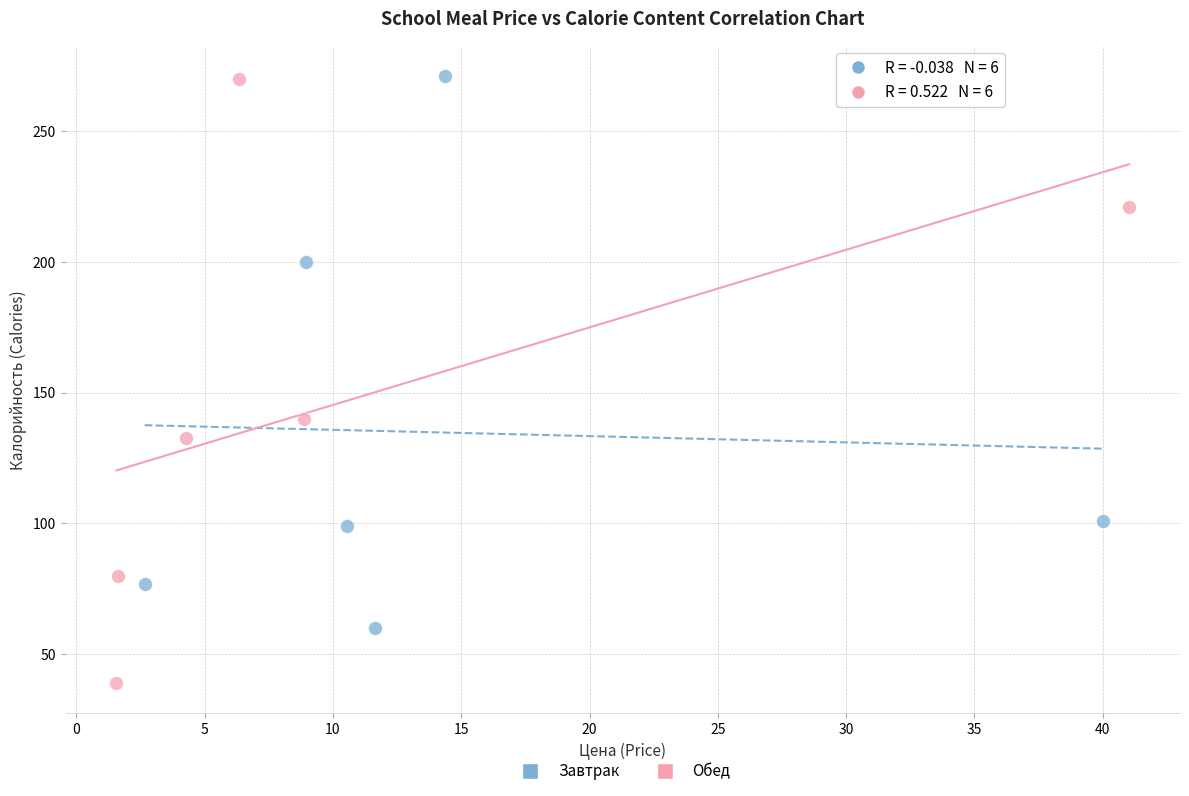

What are all the series names shown in the legend?

Завтрак, Обед